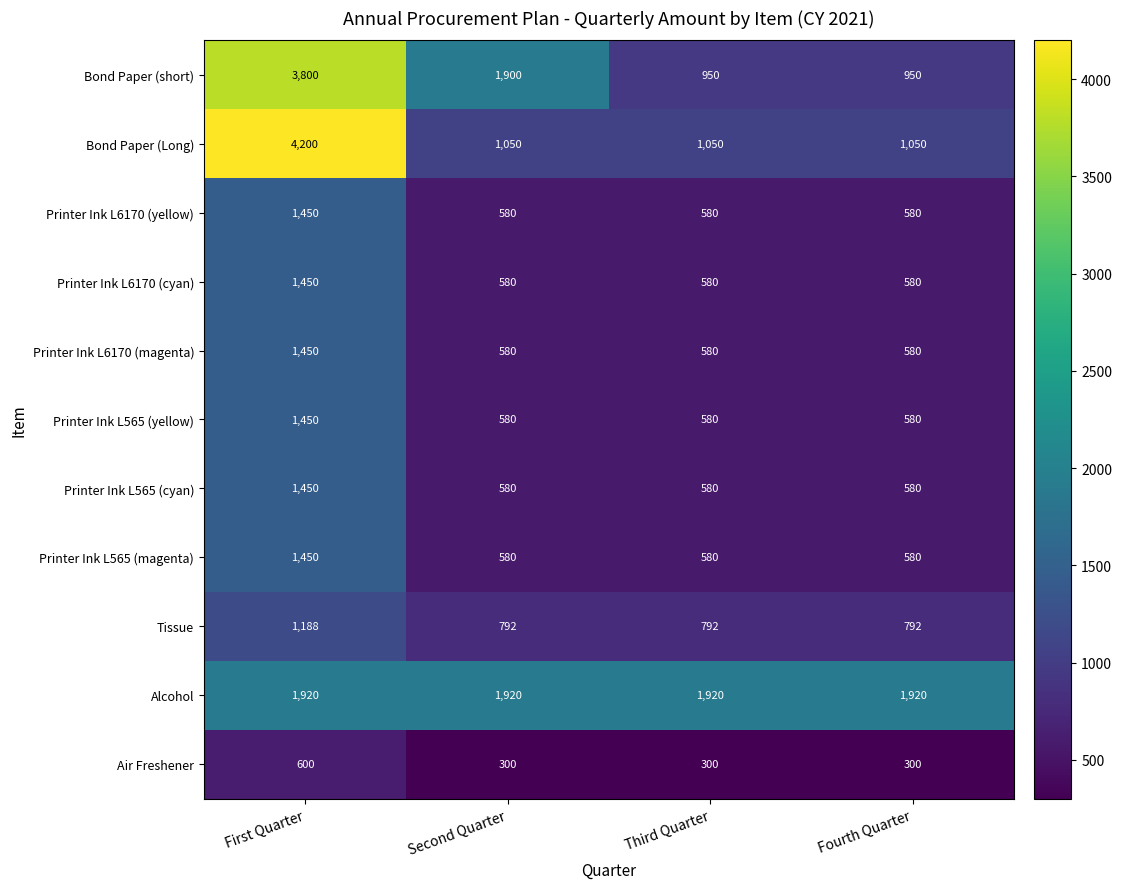

At which label is Bond Paper (short) closest to 2375?

Second Quarter